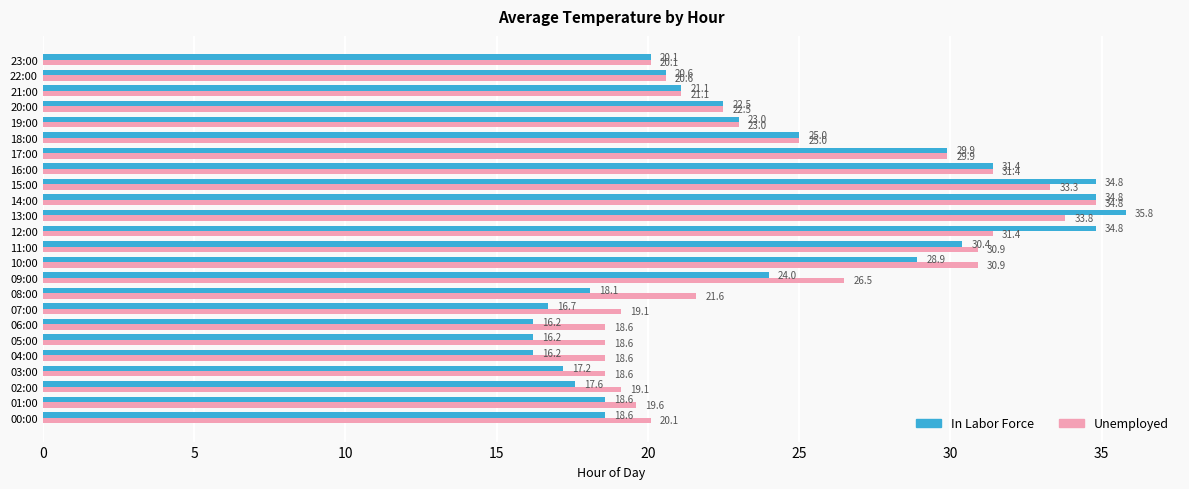

List the series in order of their peak value, lowest first.

Unemployed, In Labor Force